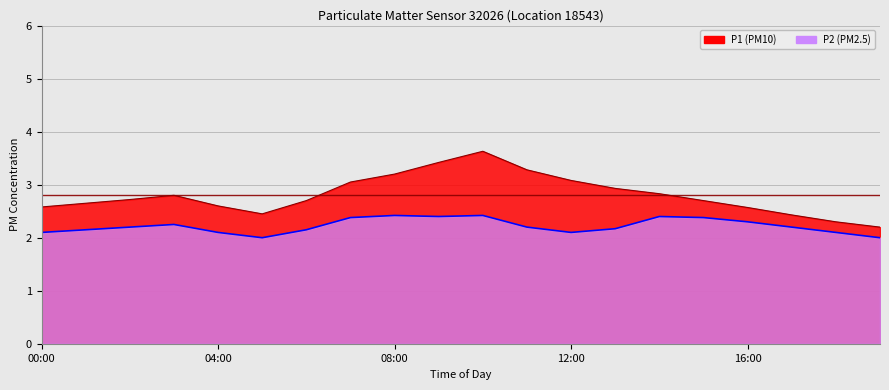

Reading left to right, list all the values displayed in this chart.

P1: 00:00=2.6	01:00=2.6	02:00=2.7	03:00=2.8	04:00=2.6	05:00=2.5	06:00=2.7	07:00=3.0	08:00=3.2	09:00=3.4	10:00=3.6	11:00=3.3	12:00=3.1	13:00=2.9	14:00=2.8	15:00=2.7	16:00=2.6	17:00=2.4	18:00=2.3	19:00=2.2
P2: 00:00=2.1	01:00=2.1	02:00=2.2	03:00=2.2	04:00=2.1	05:00=2.0	06:00=2.1	07:00=2.4	08:00=2.4	09:00=2.4	10:00=2.4	11:00=2.2	12:00=2.1	13:00=2.2	14:00=2.4	15:00=2.4	16:00=2.3	17:00=2.2	18:00=2.1	19:00=2.0